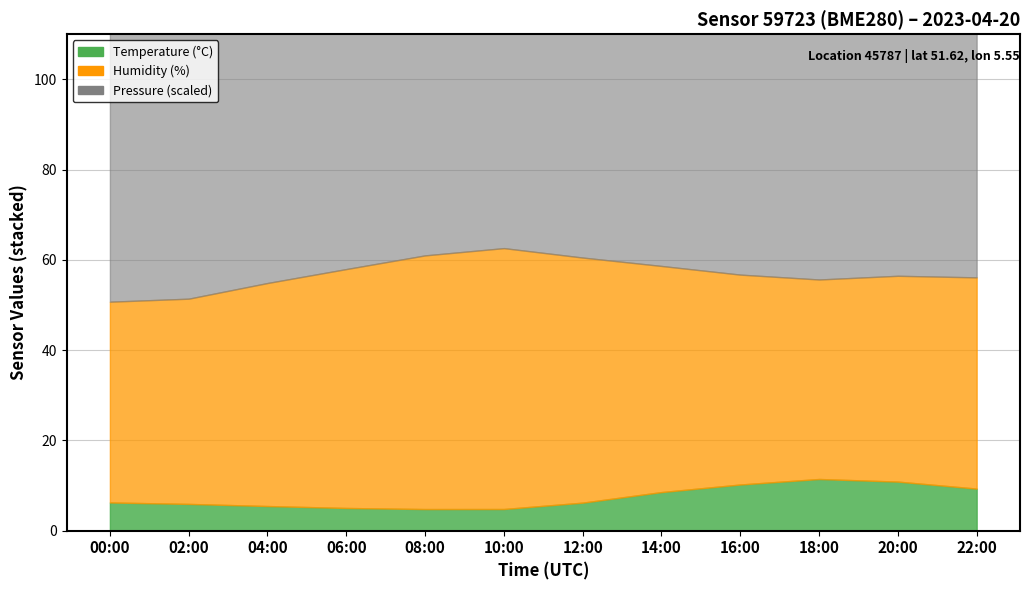

What is the sum of all humidity values?

593.8